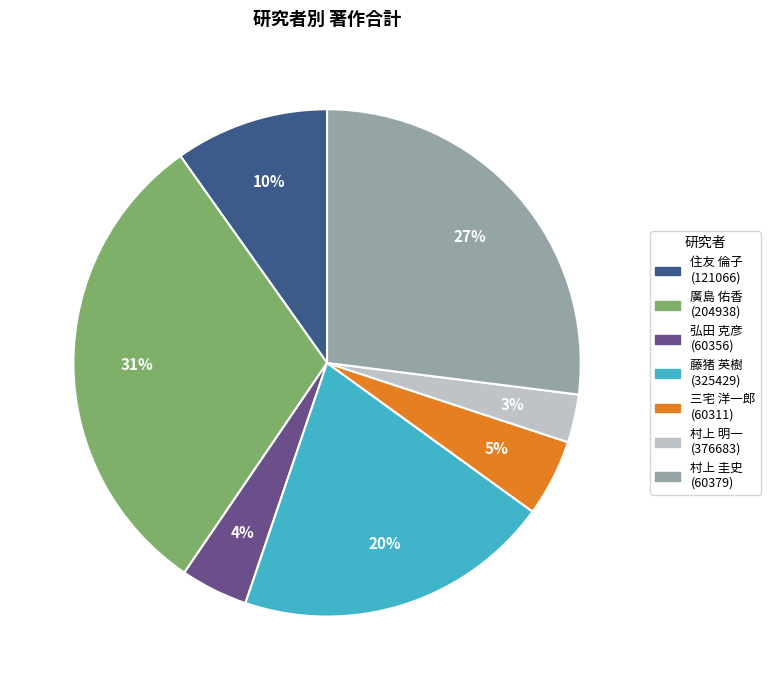

Does any single category account for the majority?

No